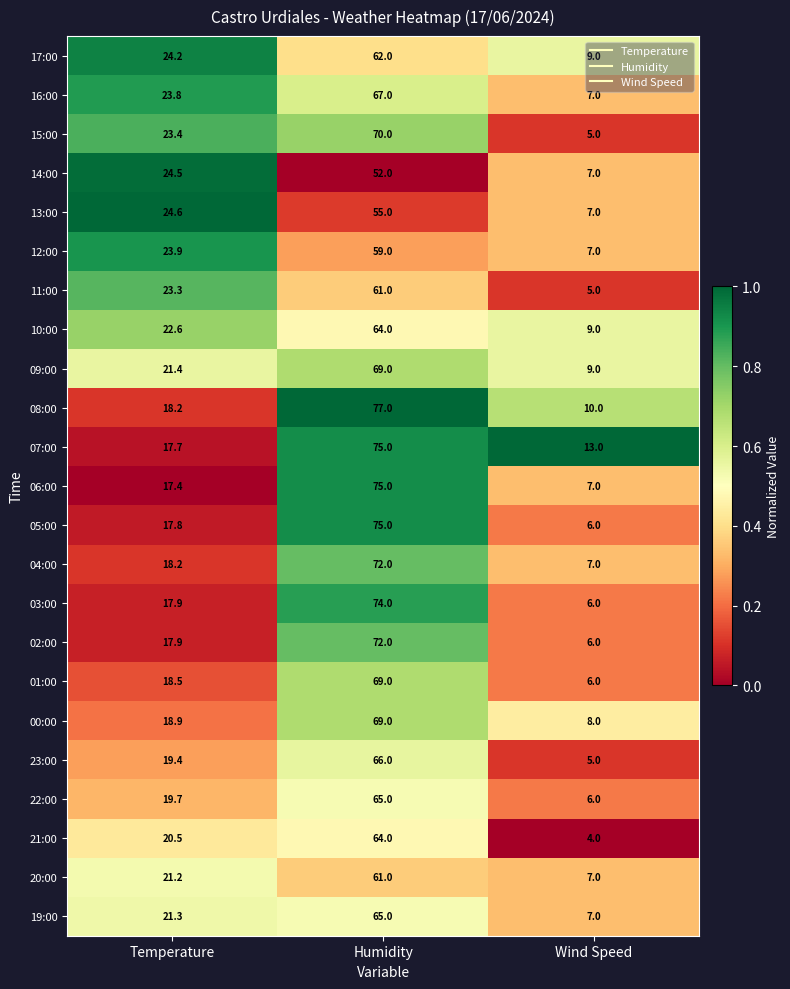

What is the lowest value of the 22:00 series?

6.0